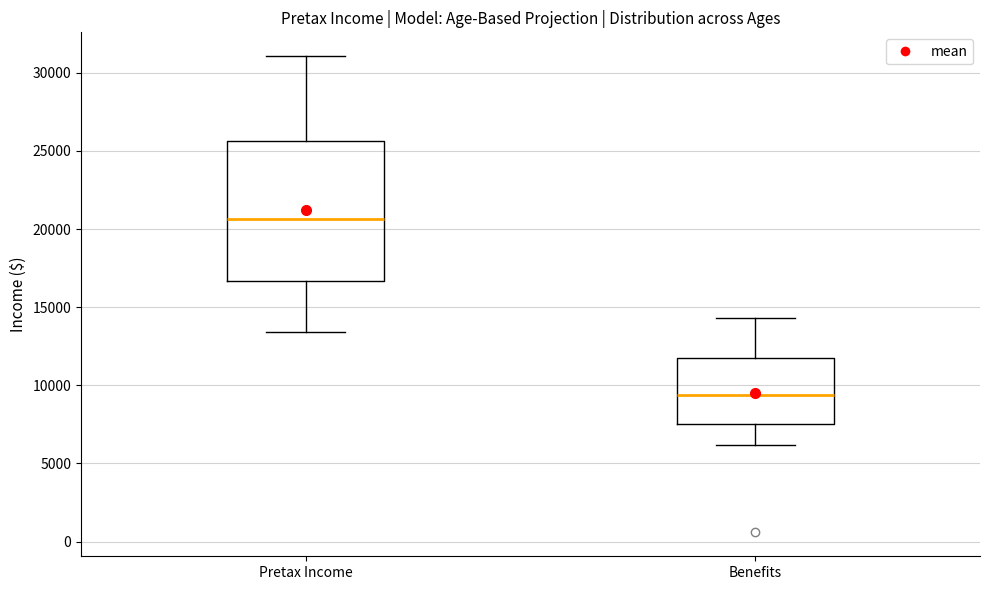

Where does the lower whisker of the box for Benefits end on the y-axis? The values are not printed on the chart, so give them approximately, as read against the axis.

6000